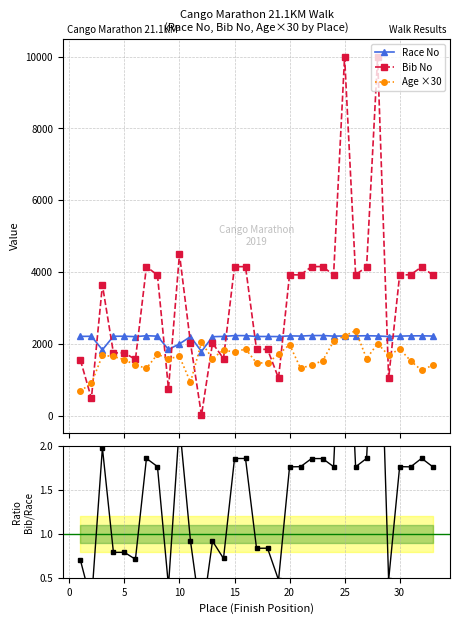

Which series ends up on top after the final intersection of Bib No and Age ×30?

Bib No